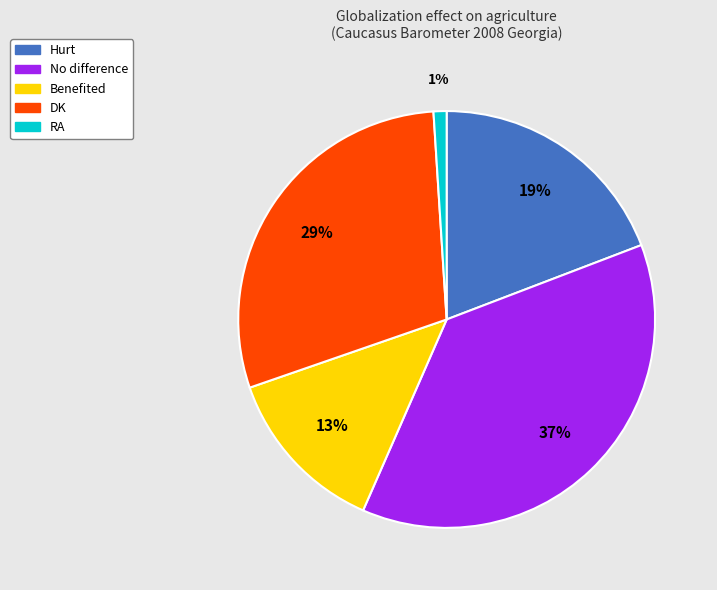

What is the ratio of the value at Benefited to the value at Hurt?

0.7